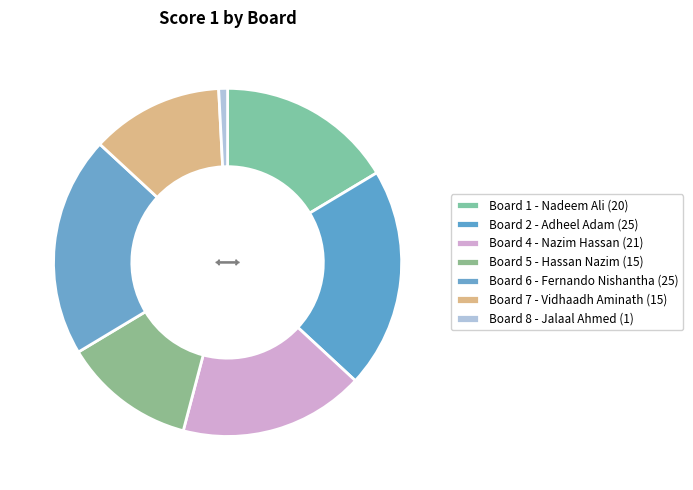

How many segments does this pie chart have?

7